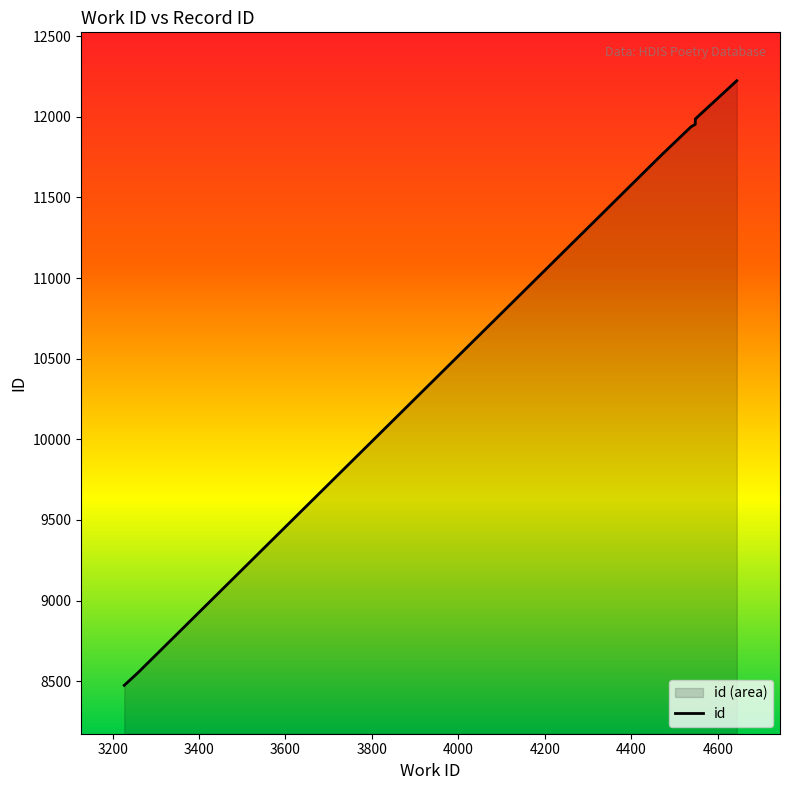

The chart shows a value of 11968 at 4548. True or false?

True